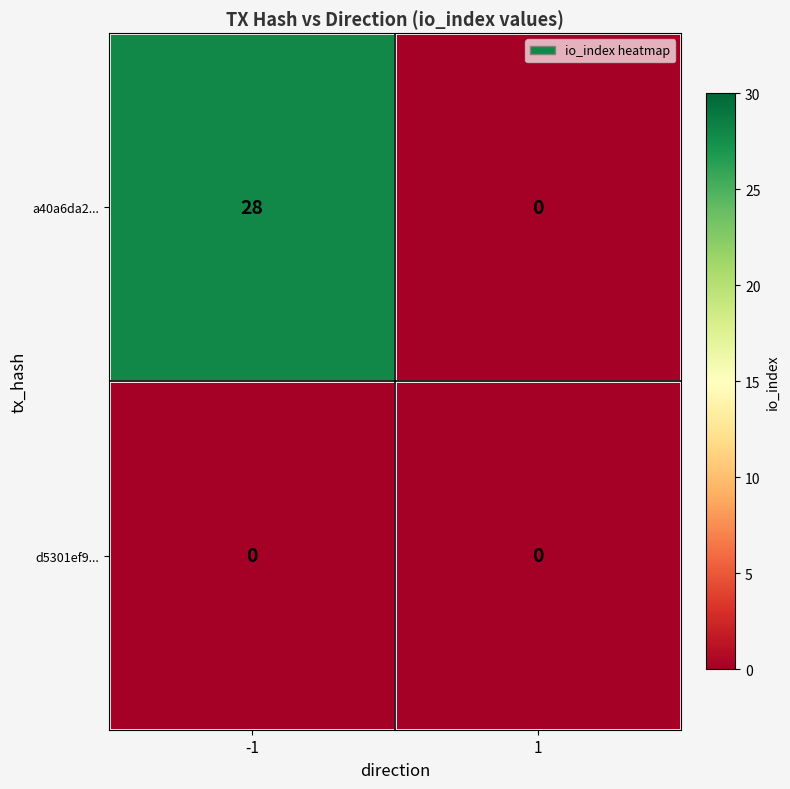

Rank the series by their average value, from highest to lowest.

a40a6da2..., d5301ef9...